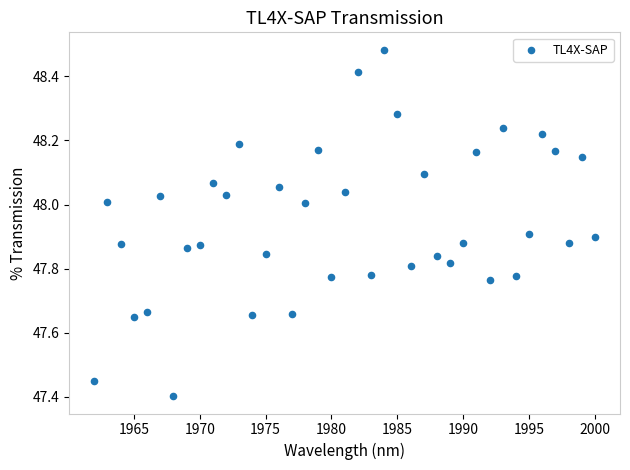

What is the range of X values (max minus min)?

38.0